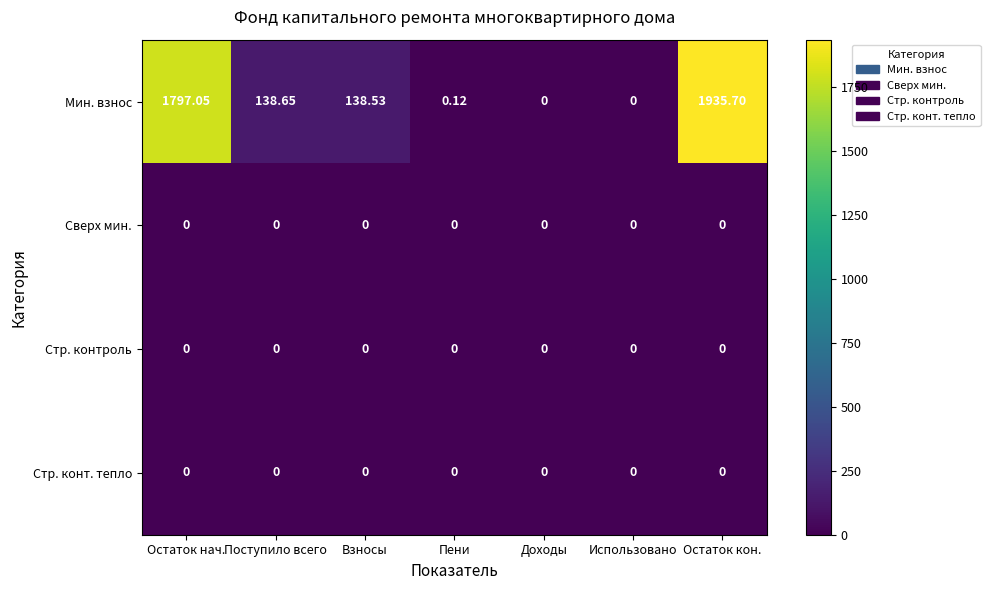

Which series has the widest spread of values?

Мин. взнос